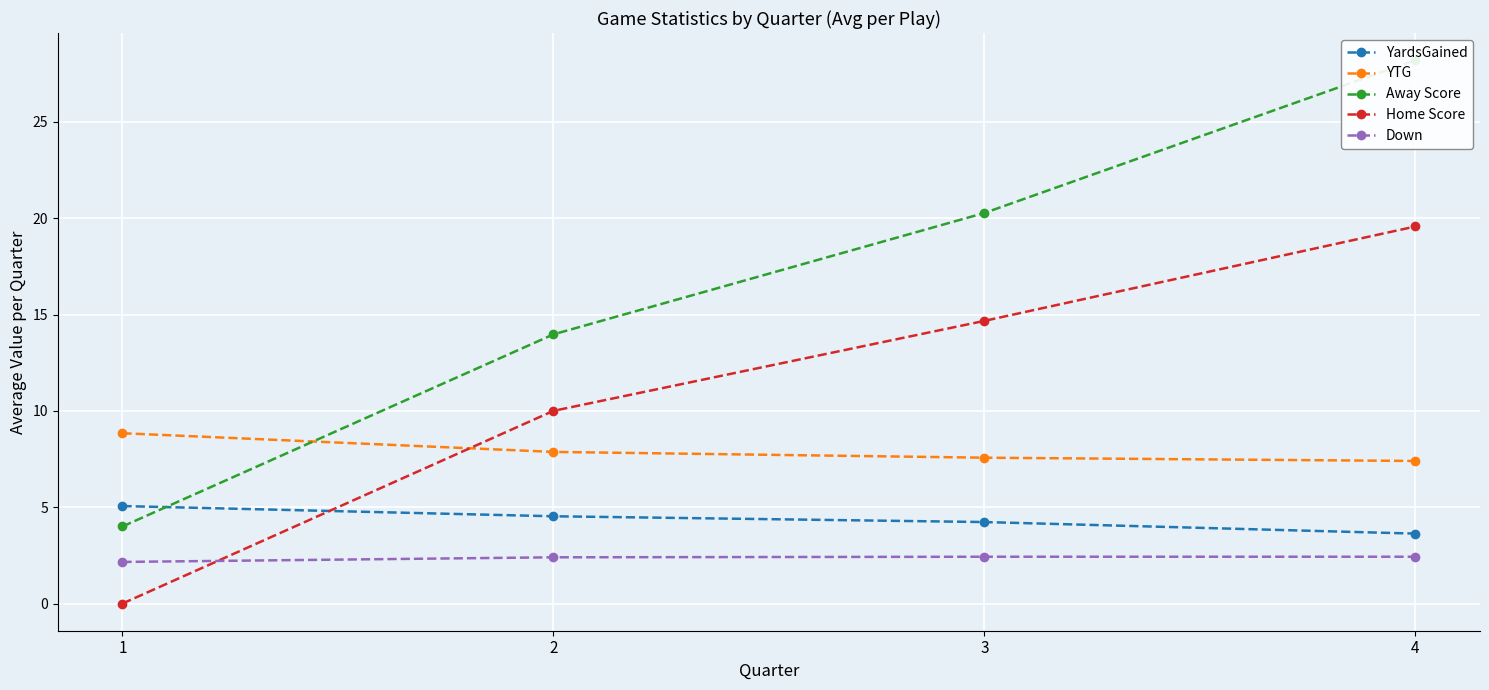

Which series has the largest total across all categories?

Away Score